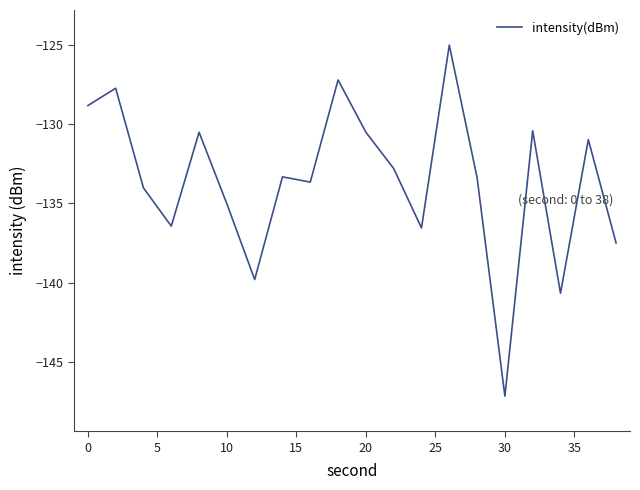

What is the difference between the maximum and minimum values?

22.1